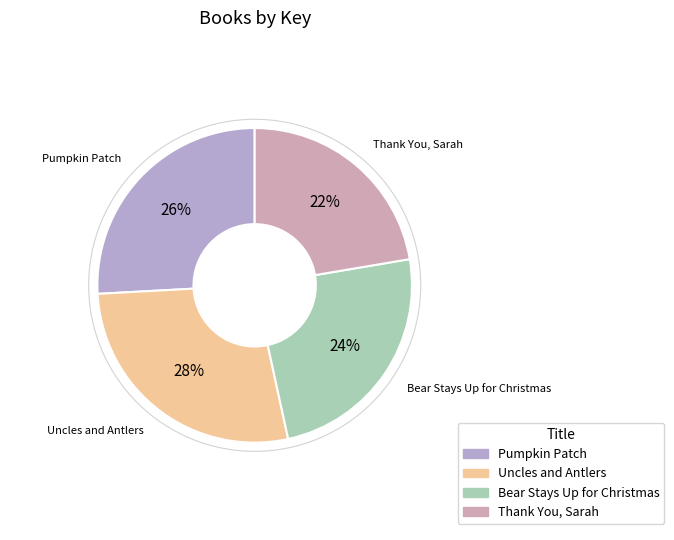

What is the ratio of the value at Bear Stays Up for Christmas to the value at Thank You, Sarah?

1.1